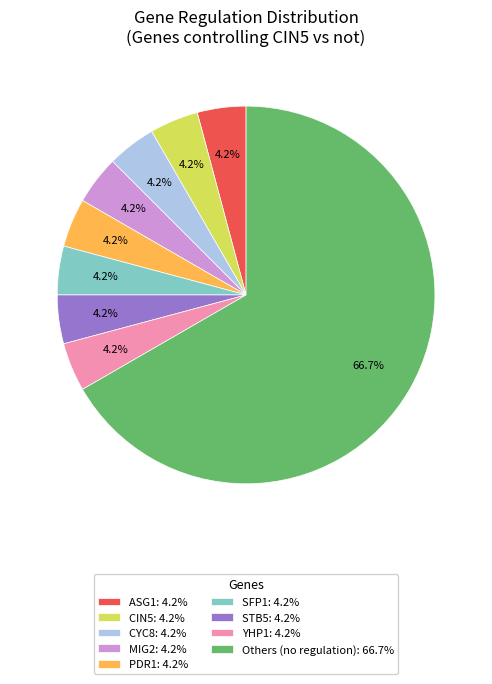

To the nearest percent, what is the average slice percentage?

11%